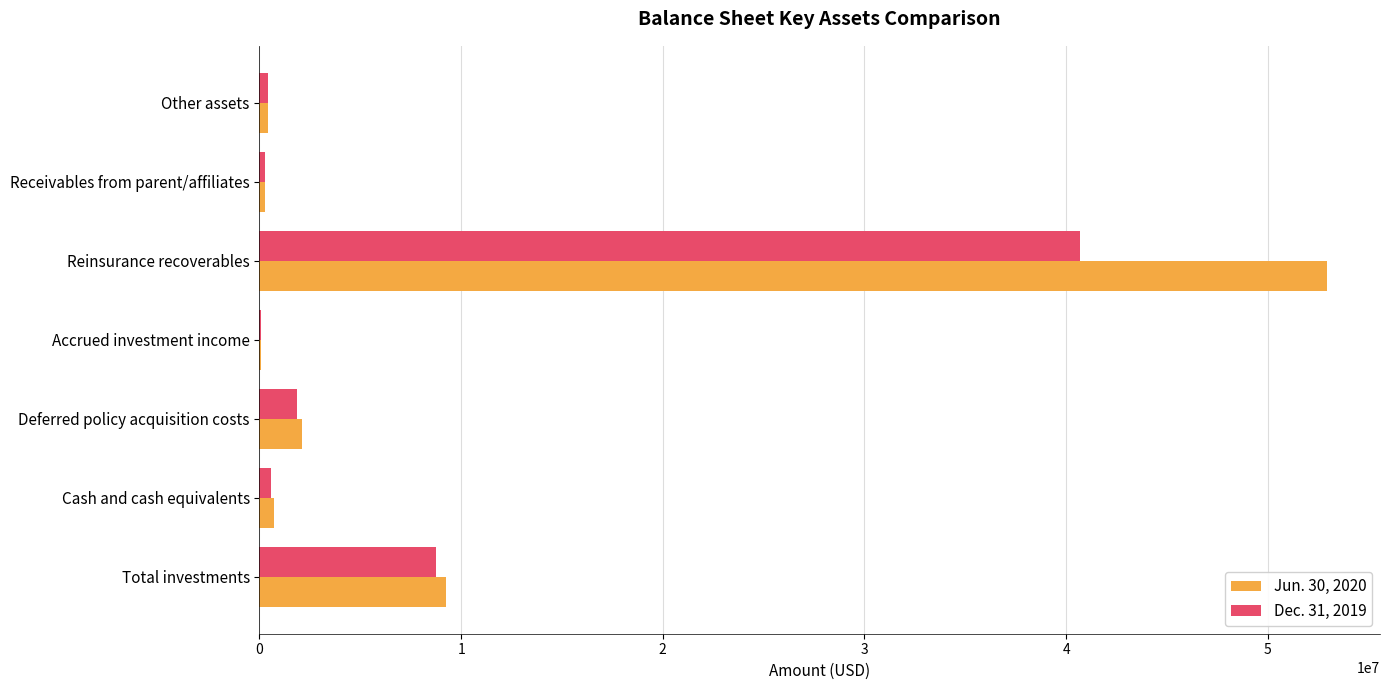

What is the maximum value shown in the chart?

52917099